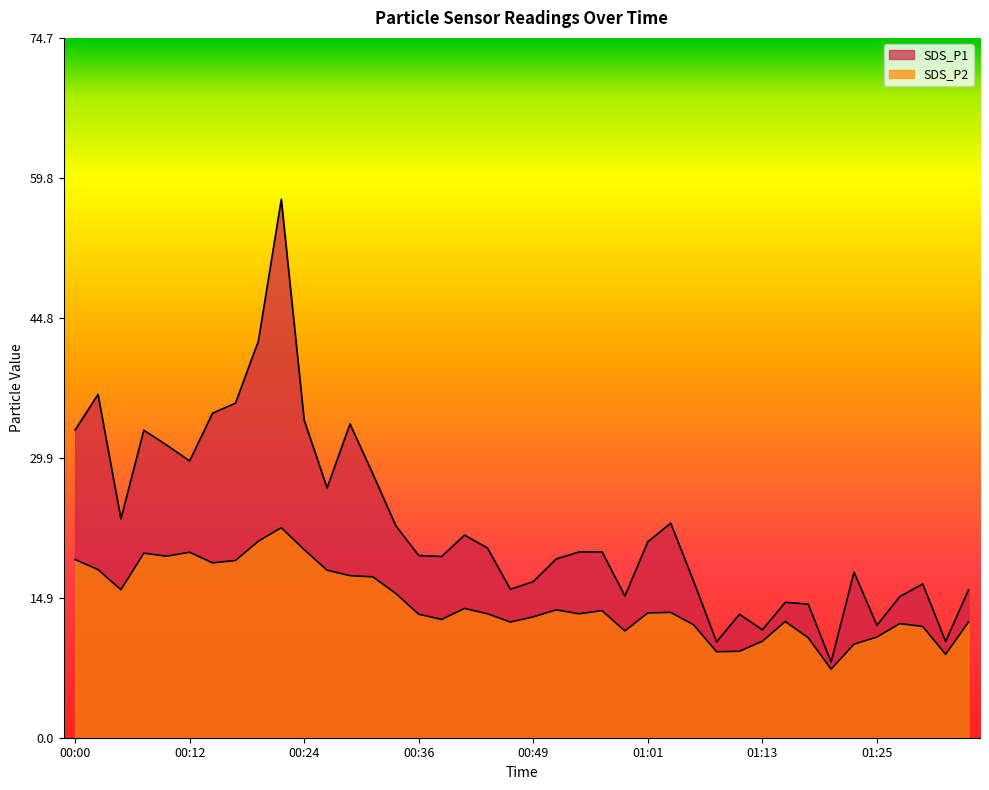

True or false: SDS_P1 and SDS_P2 intersect in this chart.

False